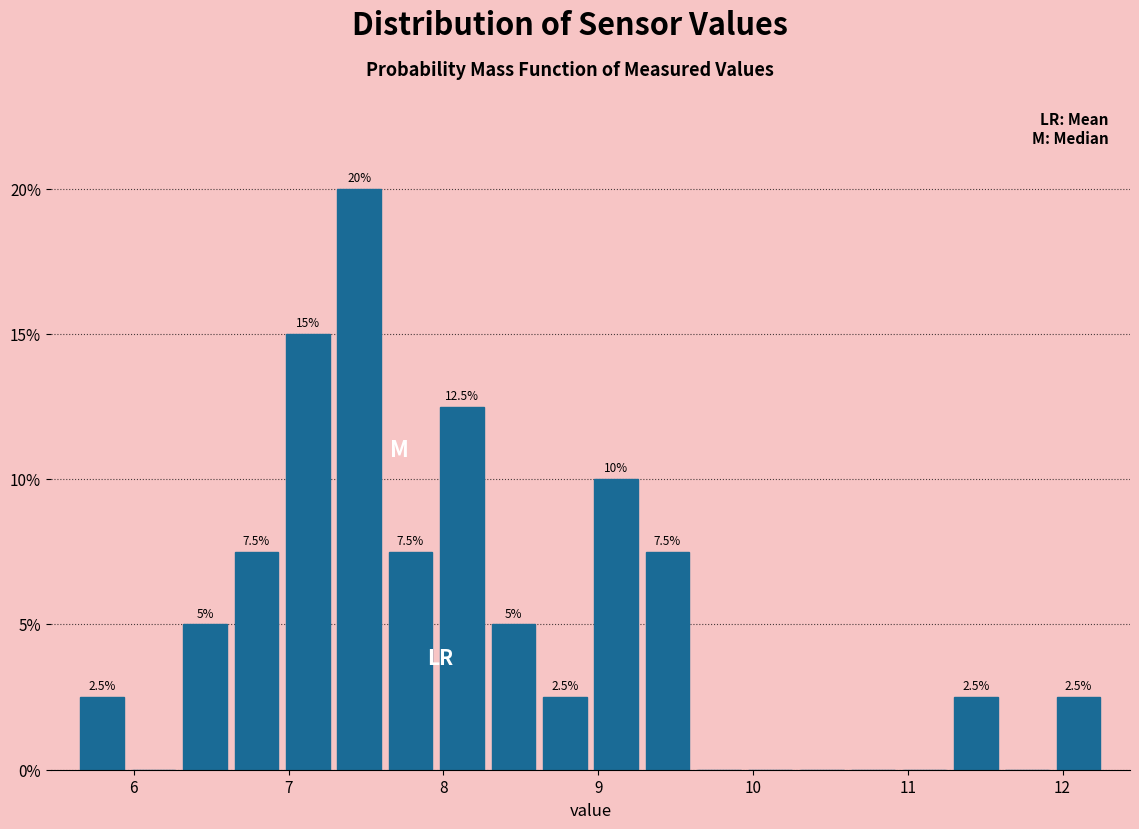

Around what value on the x-axis is the tallest bar? Give the approximate position of its centre, as read against the axis.

7.5